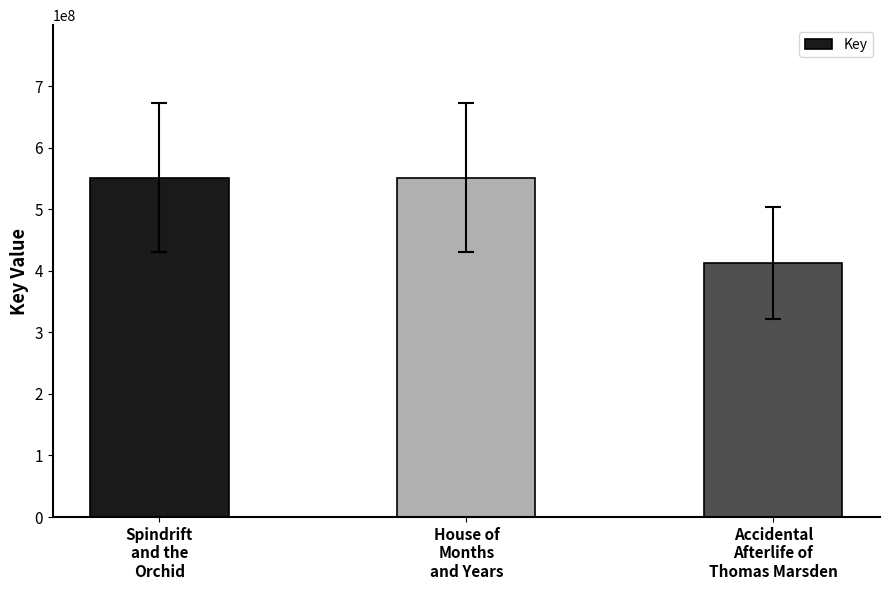

Which has a higher value, Spindrift
and the
Orchid or Accidental
Afterlife of
Thomas Marsden?

Spindrift
and the
Orchid